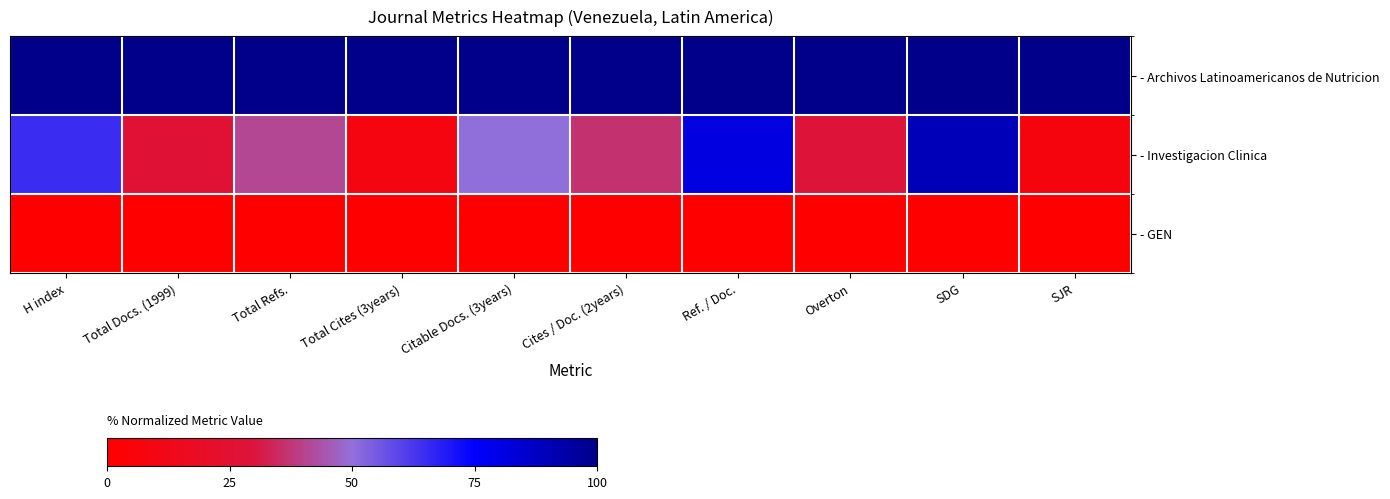

Count the number of data series in this chart.

3